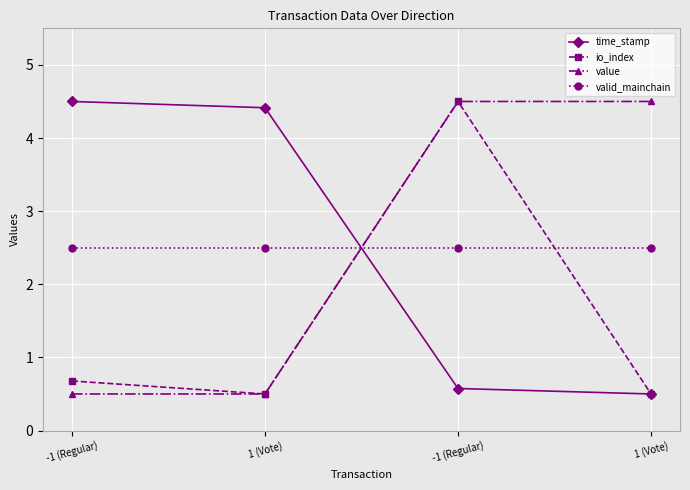

Which has a higher value, -1 (Regular) or 1 (Vote)?

-1 (Regular)